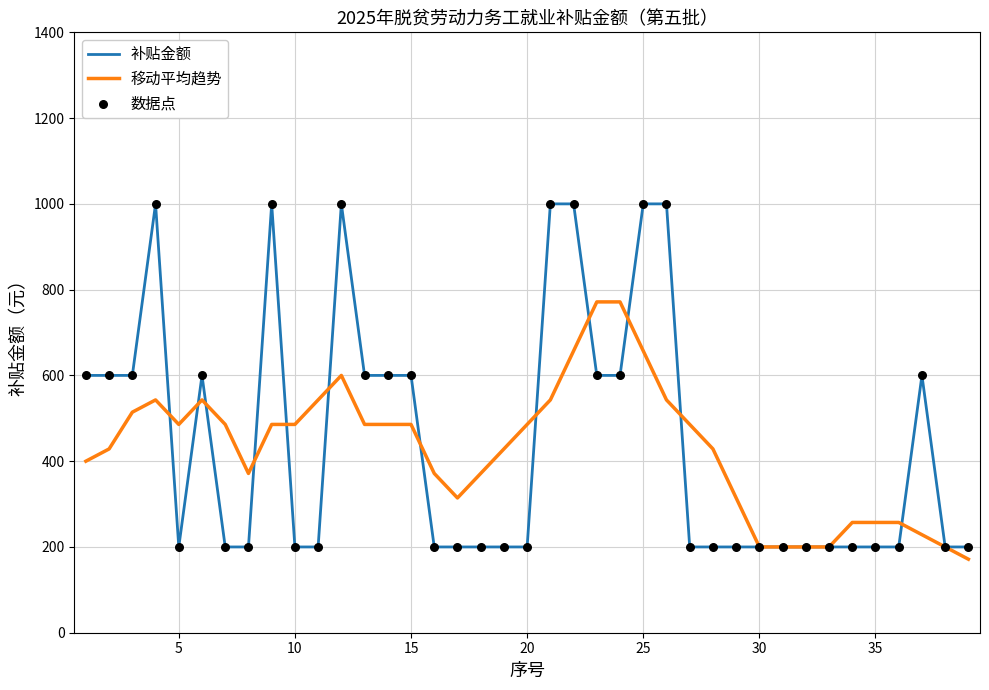

Which series has the widest spread of values?

补贴金额